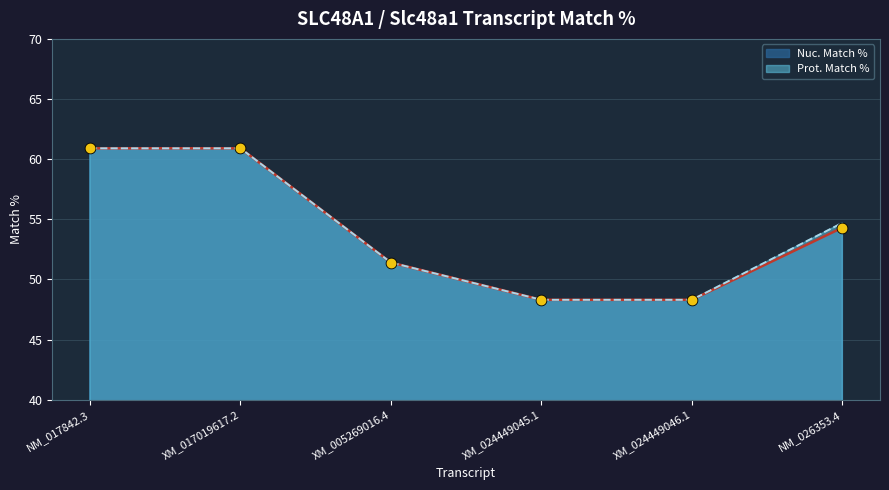

What is the total value across all series at NM_017842.3?

121.8